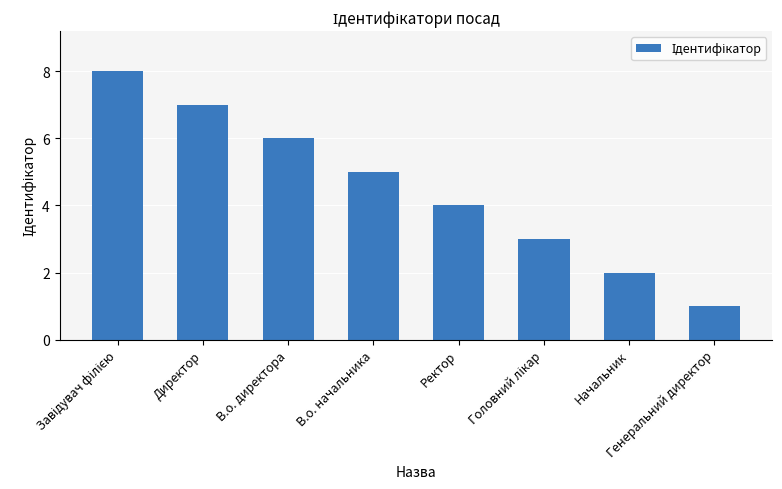

What is the ratio of the value at В.о. директора to the value at В.о. начальника?

1.2